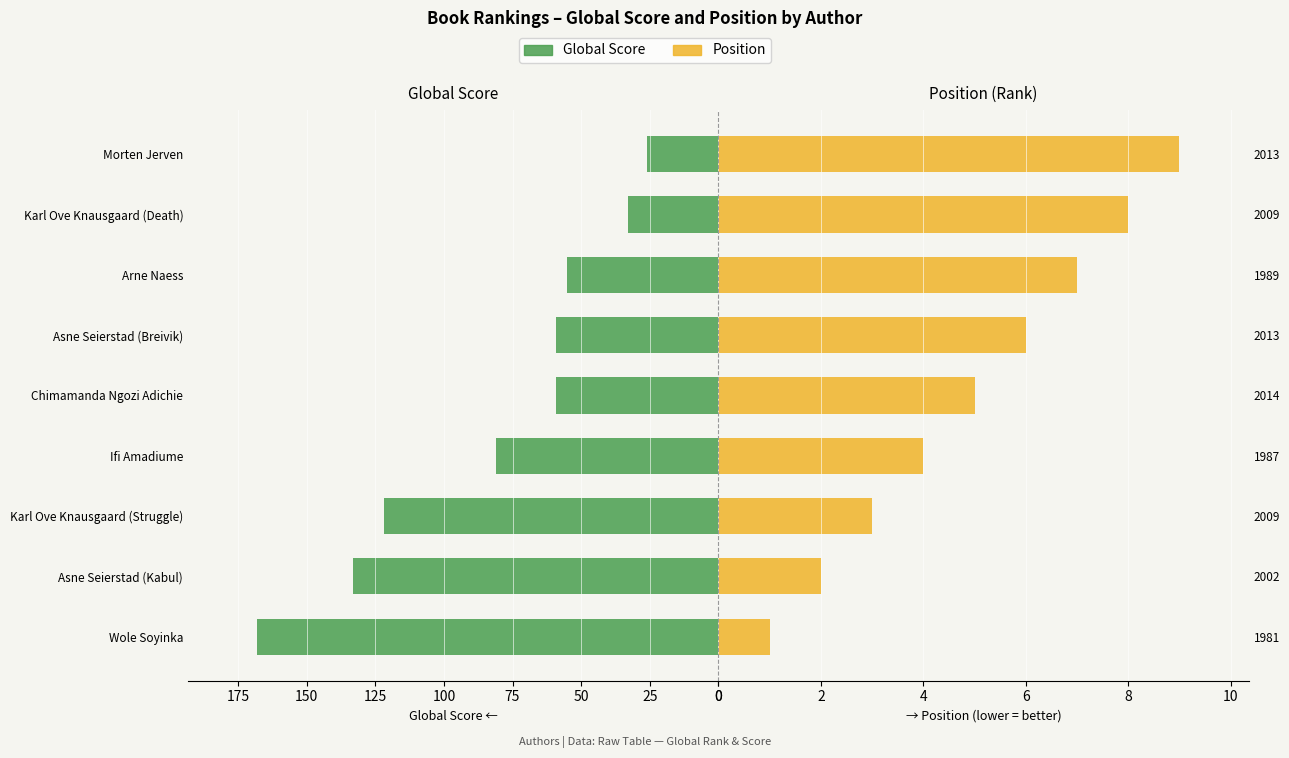

What is the smallest value displayed?

1